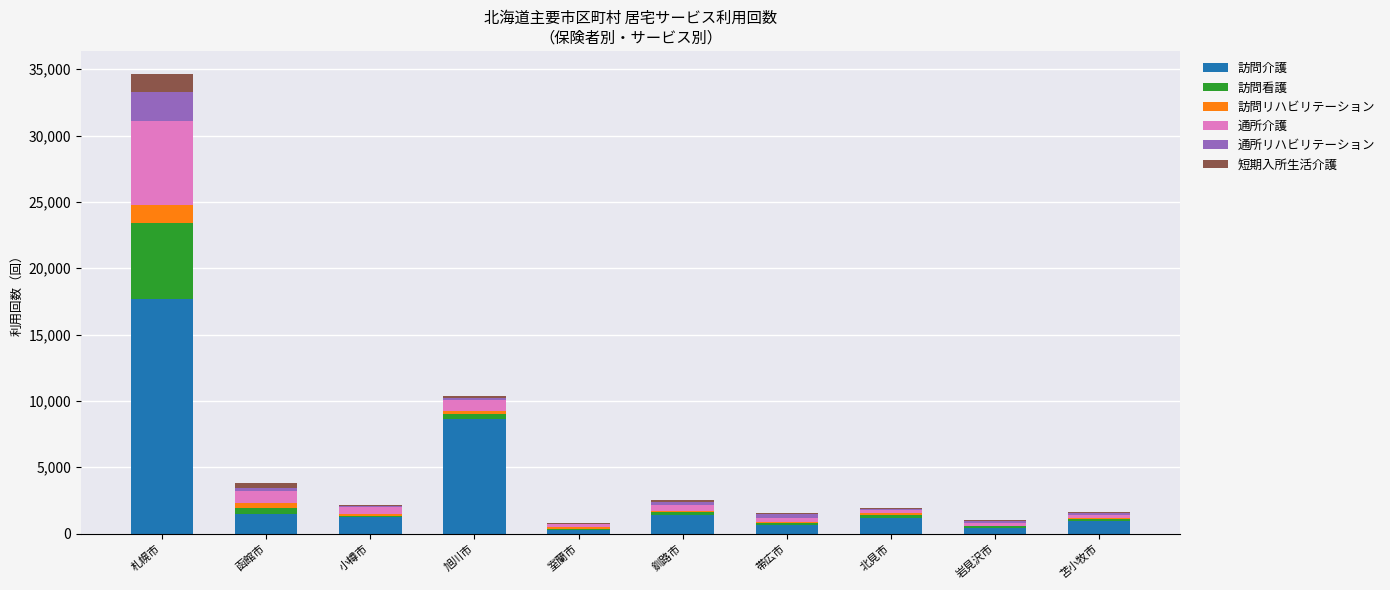

True or false: 訪問介護 has a value of 960 at 苫小牧市.

True